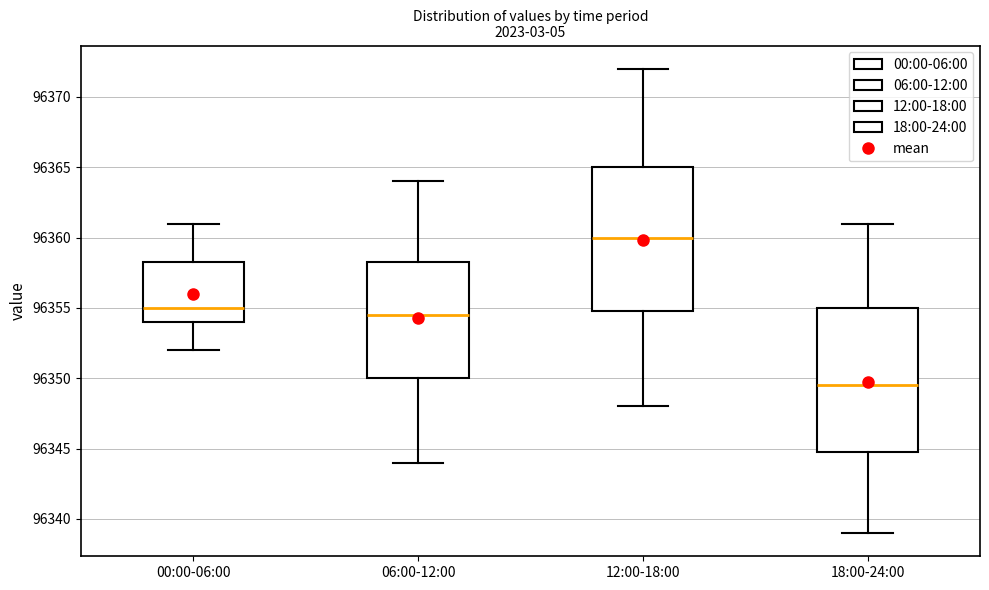

Reading left to right, transcribe this box plot: for each box, give where its median line is, the range the box spans, and where its two whiskers end, as read against the y-axis. The values are not printed on the chart, so give them approximately, as read against the axis.

00:00-06:00: median 96355.0, box 96354.0 to 96358.5, whiskers 96352.0 to 96361.0
06:00-12:00: median 96354.5, box 96350.0 to 96358.5, whiskers 96344.0 to 96364.0
12:00-18:00: median 96360.0, box 96355.0 to 96365.0, whiskers 96348.0 to 96372.0
18:00-24:00: median 96349.5, box 96345.0 to 96355.0, whiskers 96339.0 to 96361.0